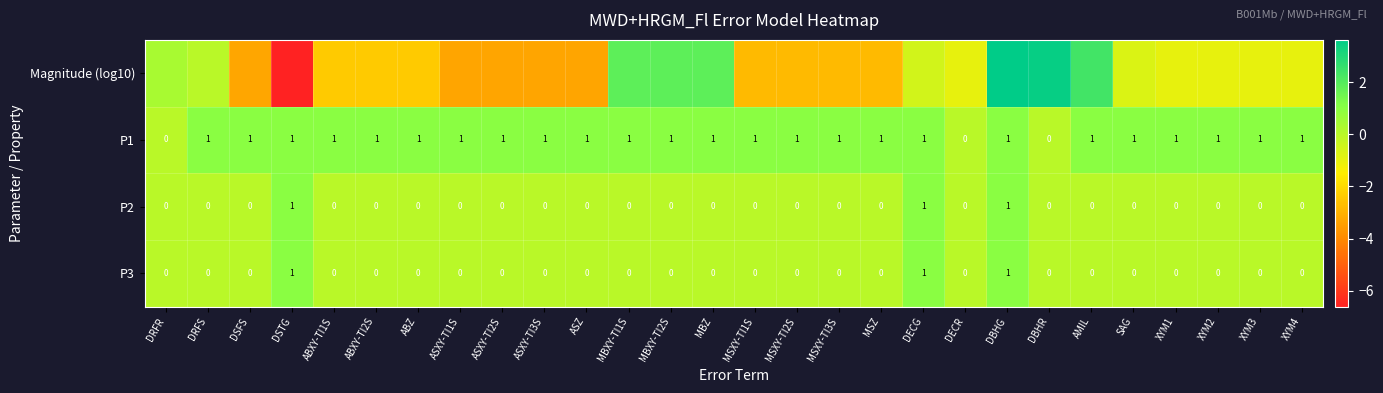

Count the P2 values in the range 0 to 1.

28